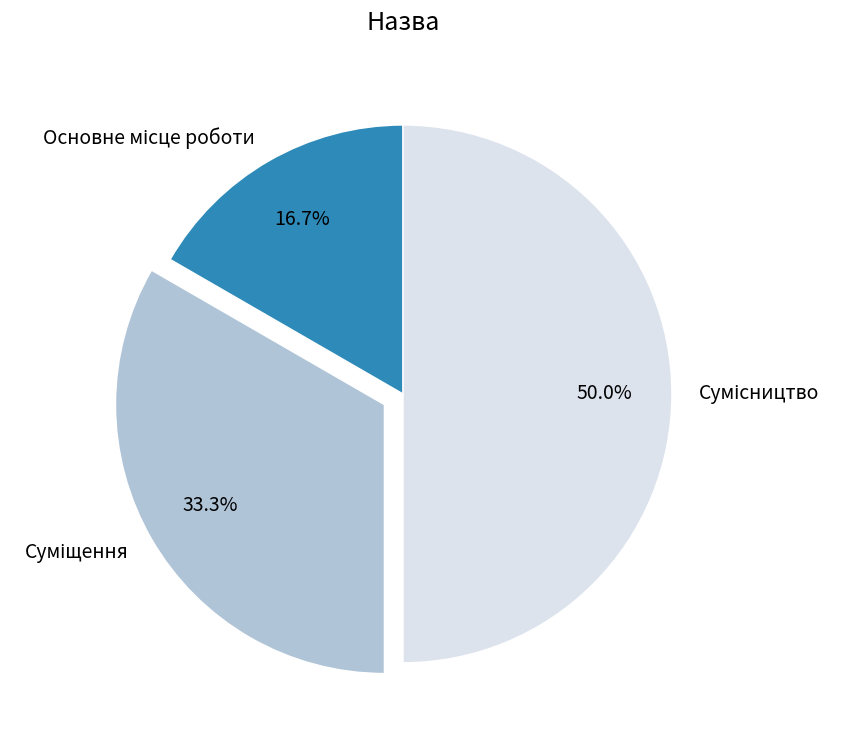

Is it true that Основне місце роботи is 6% of the pie?

False